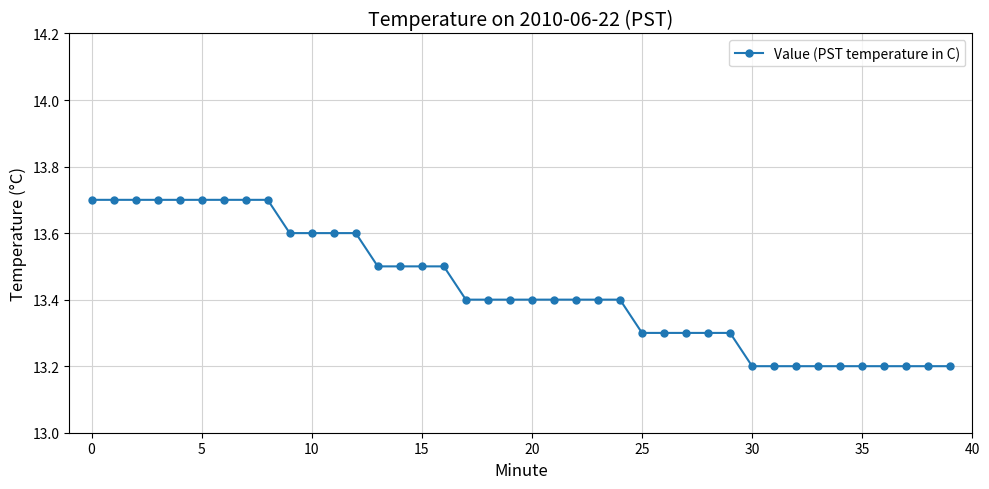

What is the value of the 10th point from the left?

13.6